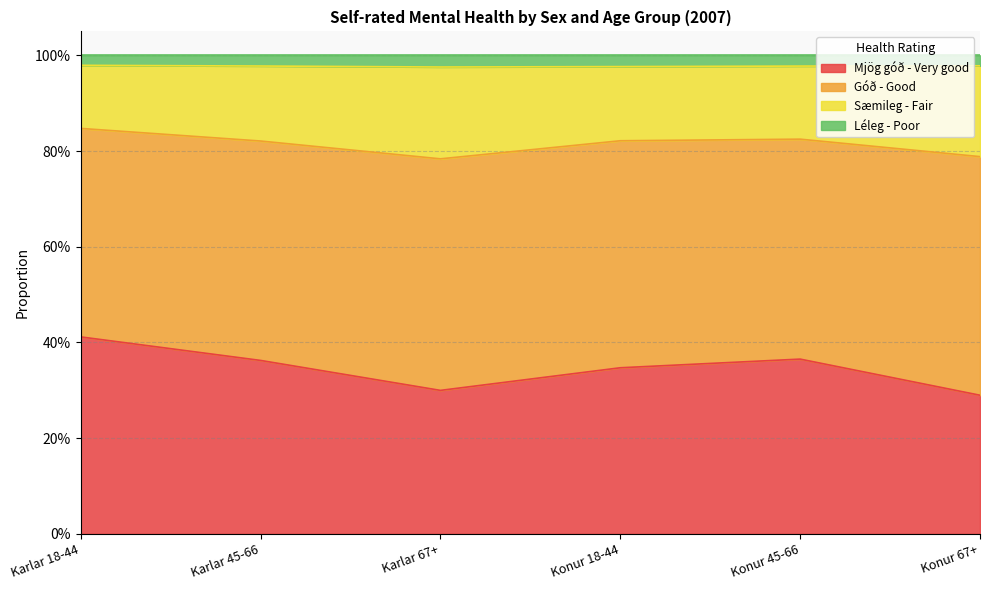

What is the minimum value shown in the chart?

0.3